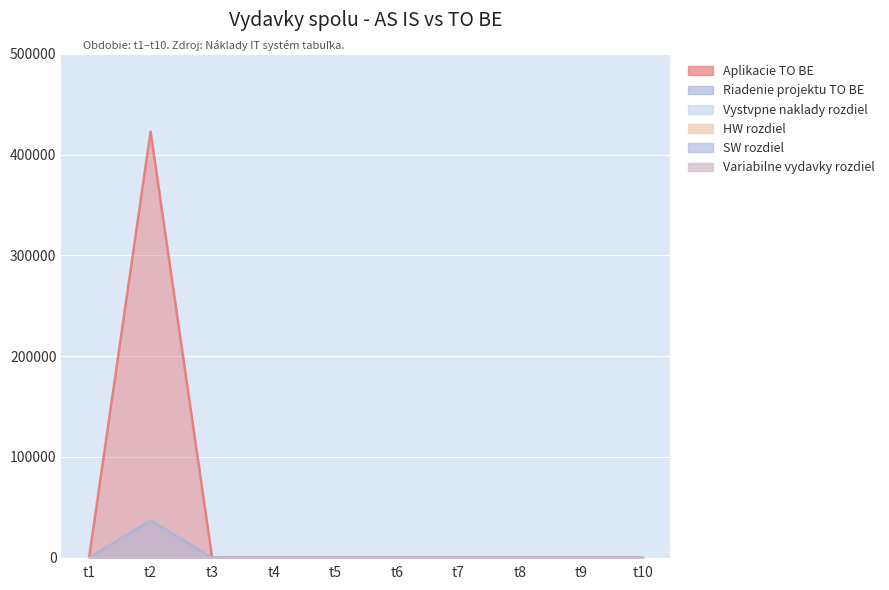

Where is Variabilne vydavky rozdiel nearest to the value 0?

t1